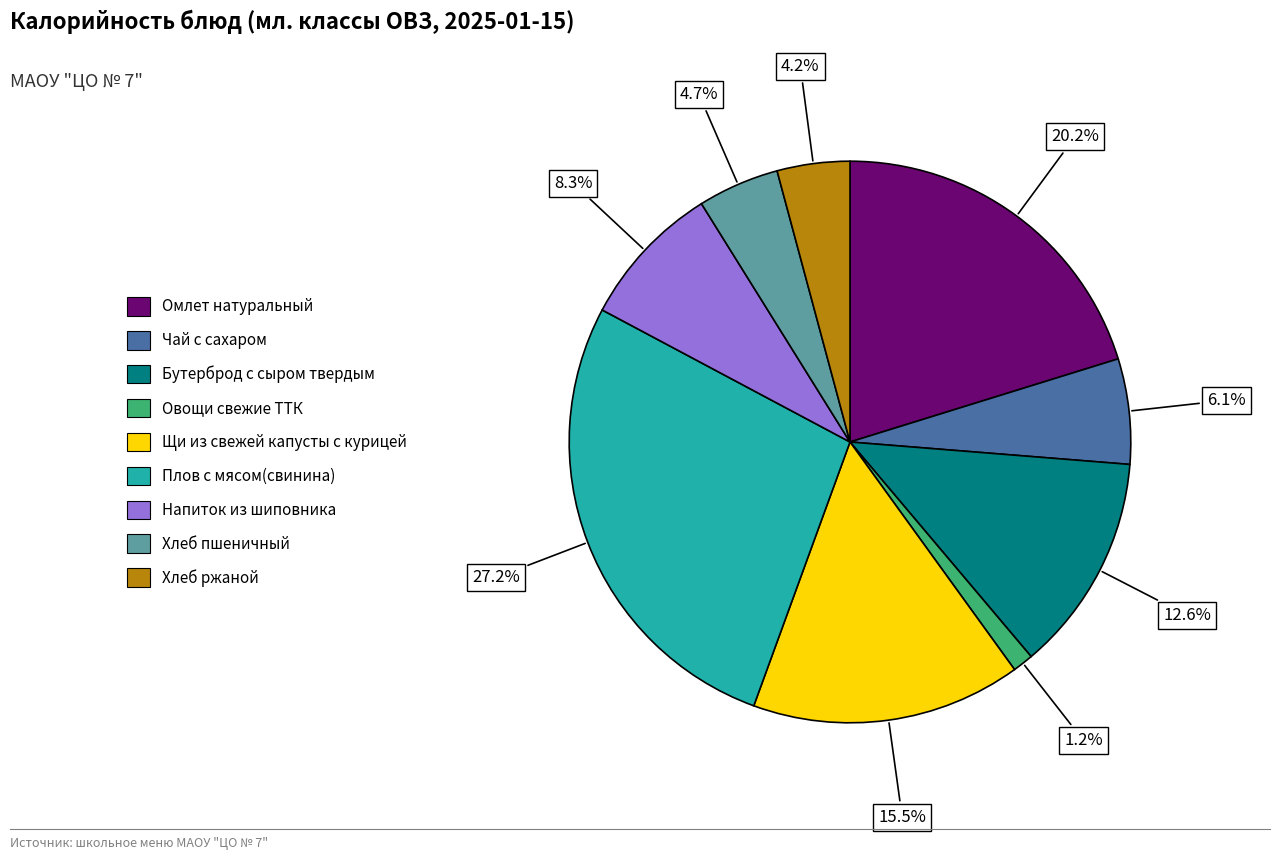

To the nearest percent, what portion does Хлеб пшеничный represent?

5%